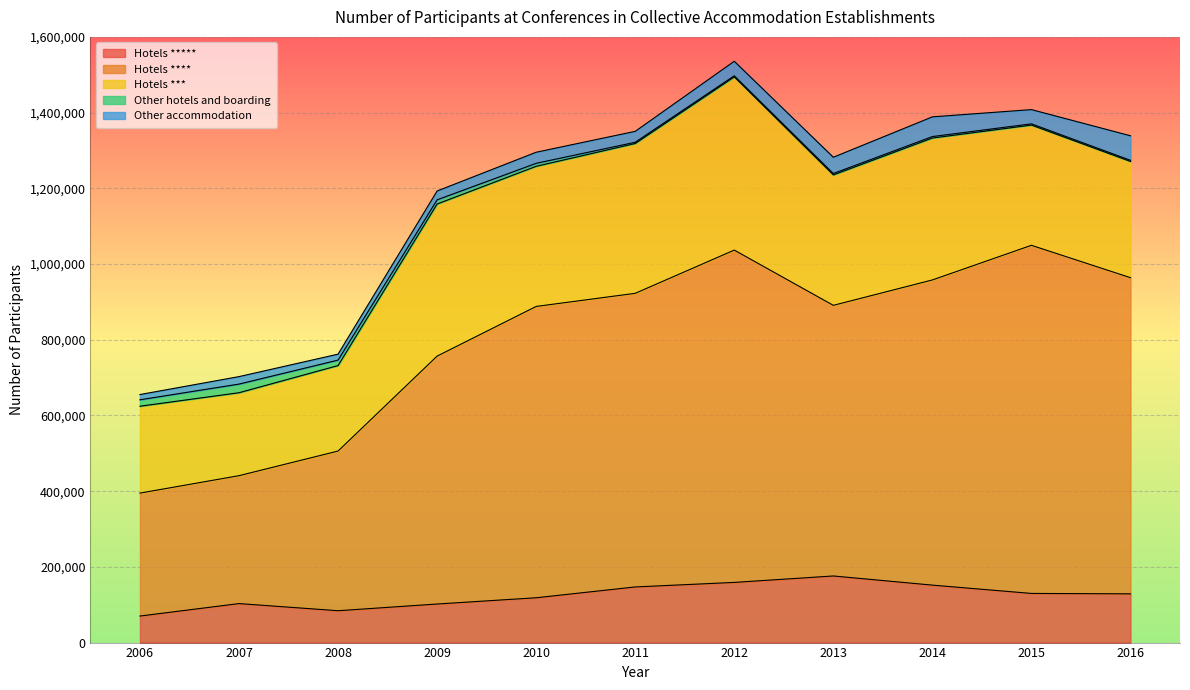

What are all the series names shown in the legend?

Hotels *****, Hotels ****, Hotels ***, Other hotels and boarding, Other accommodation